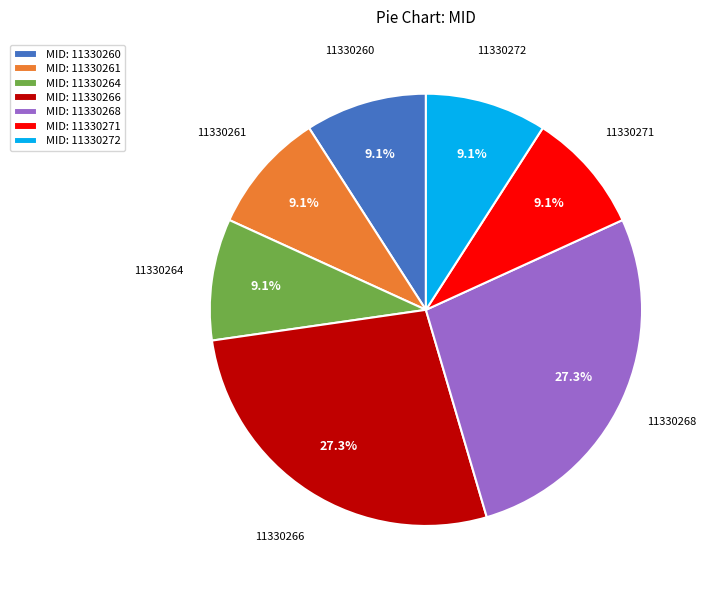

Which has a higher value, 11330266 or 11330271?

11330266